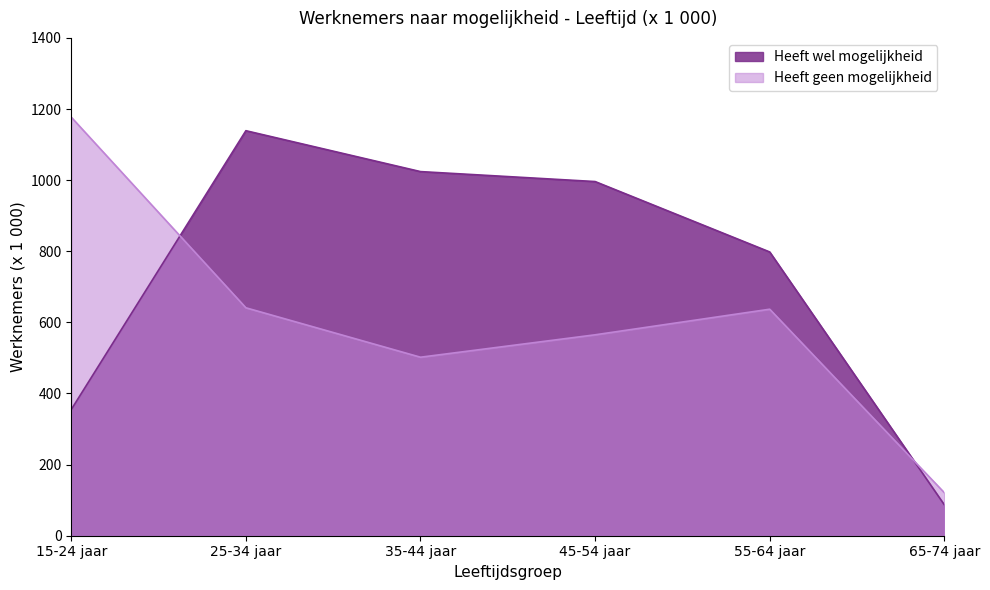

What is the average value of the Heeft geen mogelijkheid series?

607